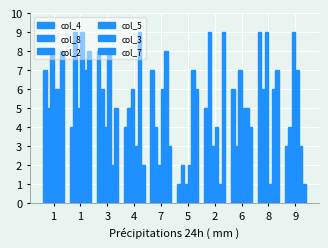

What is the difference between the highest and lowest values at 1?

3